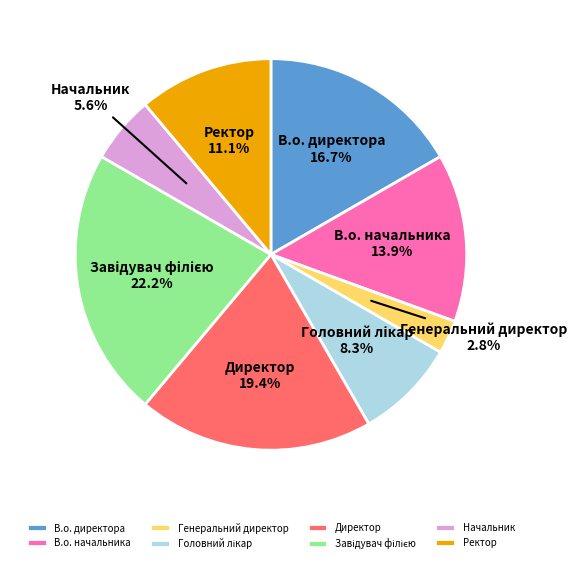

Which has a higher value, Начальник or В.о. директора?

В.о. директора